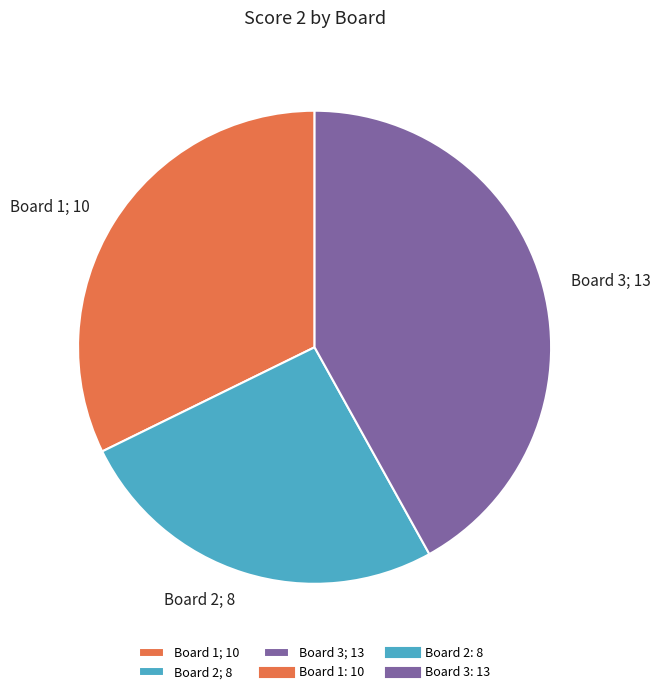

Which slice is the smallest?

Board 2; 8